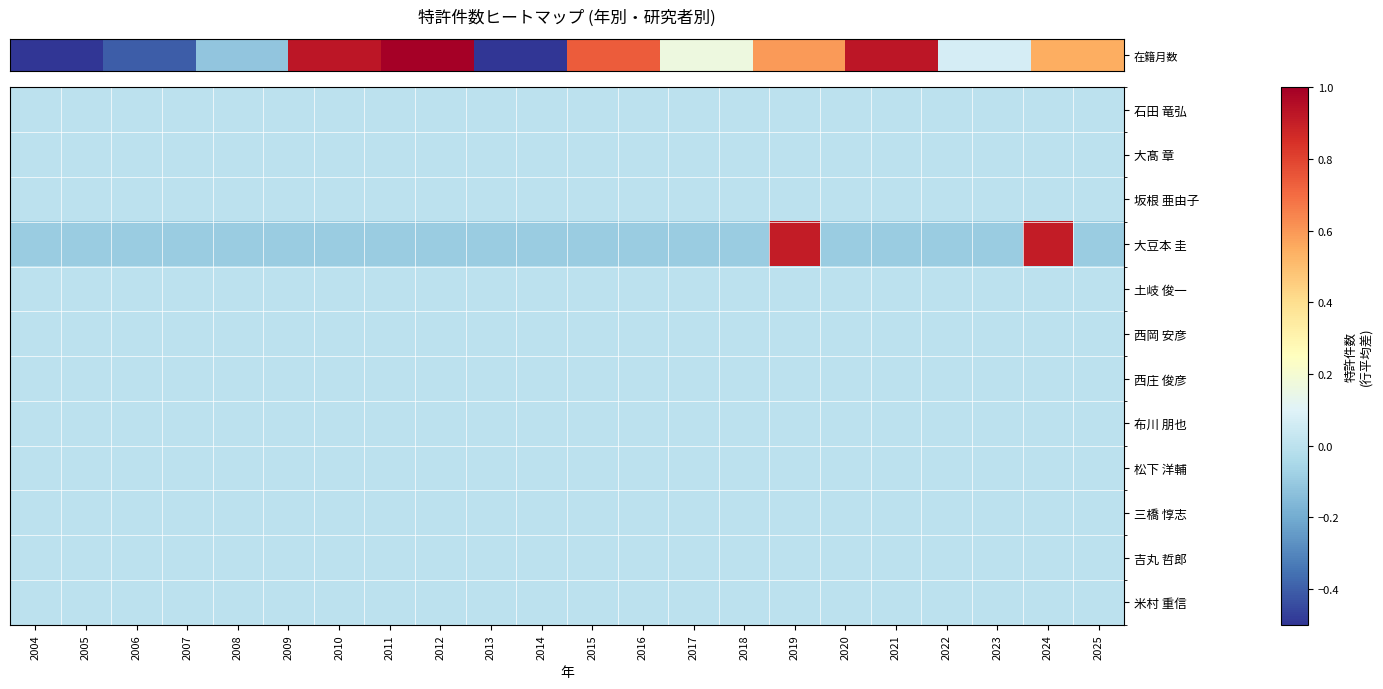

What is the minimum value shown in the chart?

-0.1